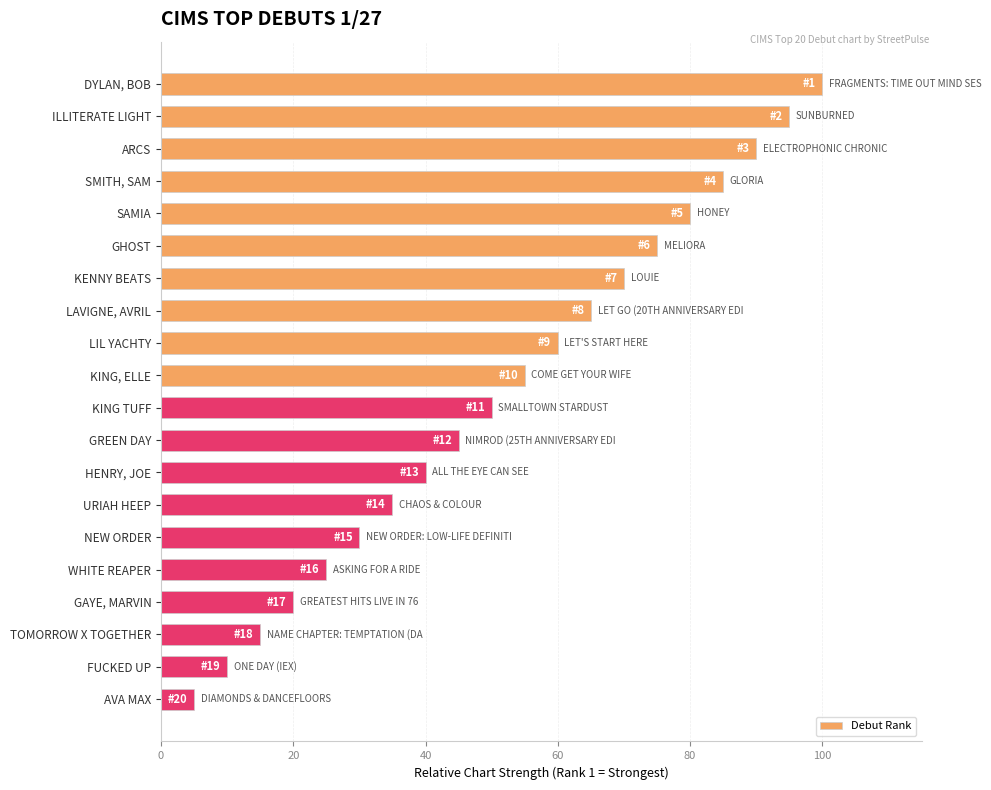

How many values are below 55?

10